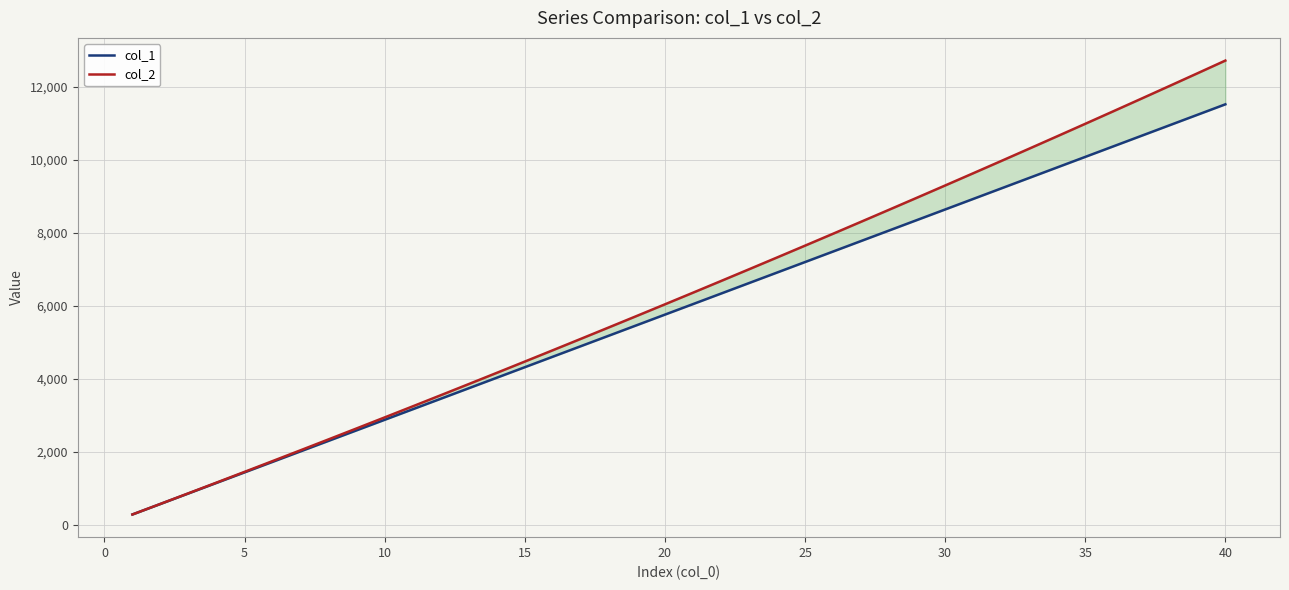

What is the minimum value shown in the chart?

287.9